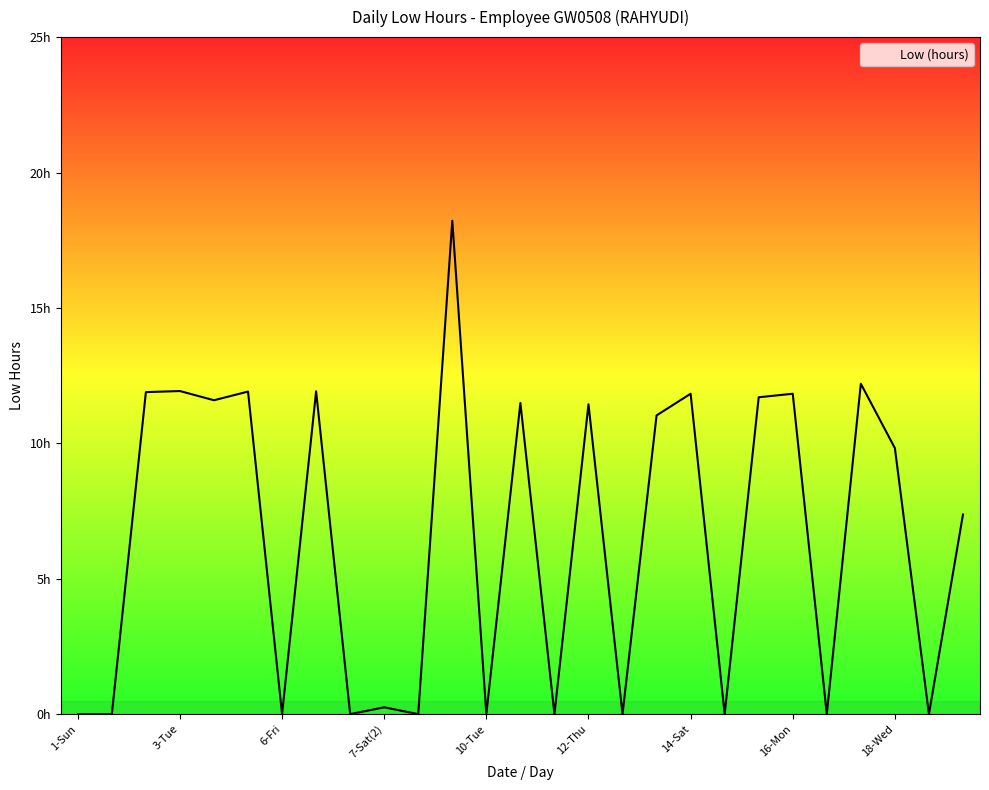

Does the chart have visible grid lines?

No